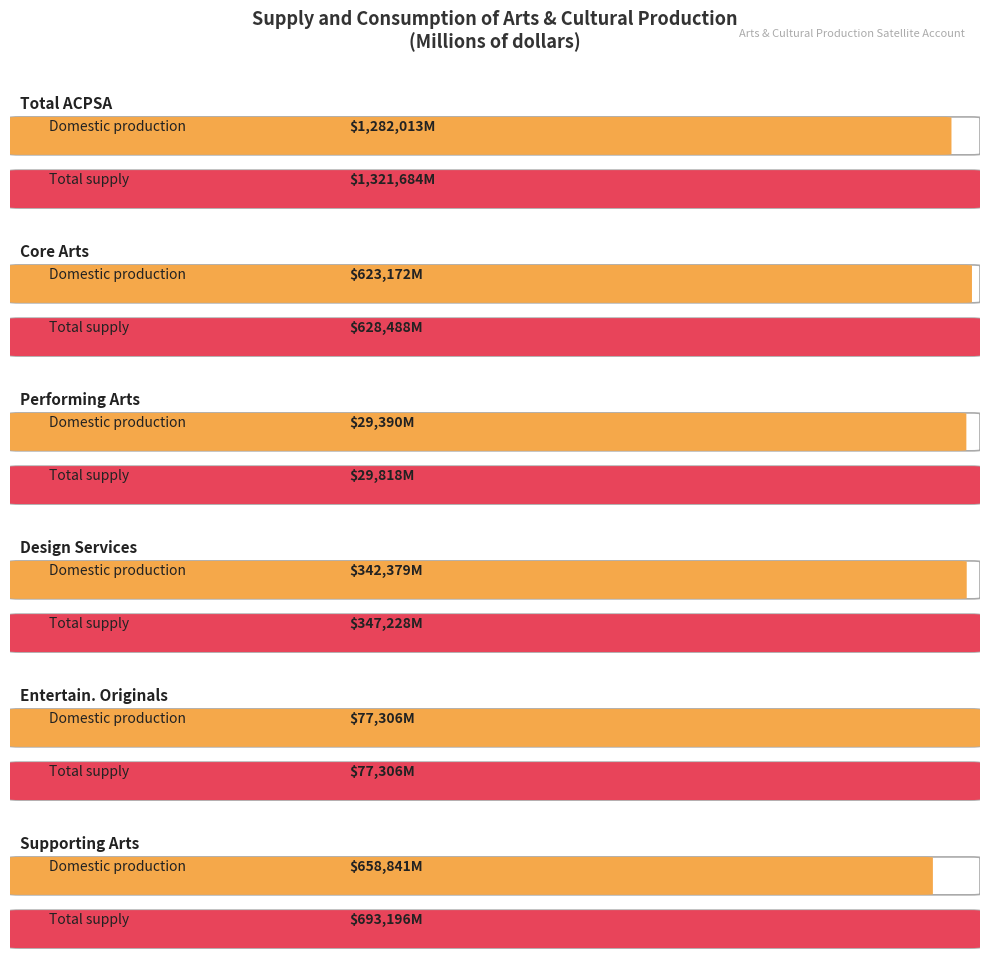

How many values in the Total supply series exceed 628488?

2